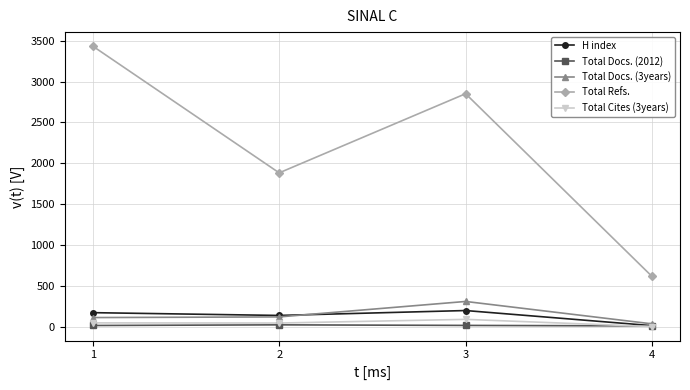

Is it true that Total Refs. equals 2812 at 2?

False